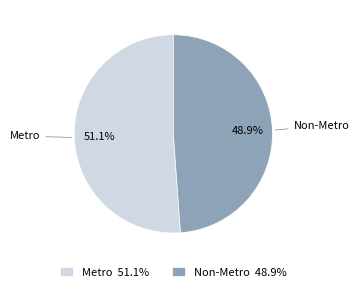

True or false: Metro accounts for 51% of the total.

True